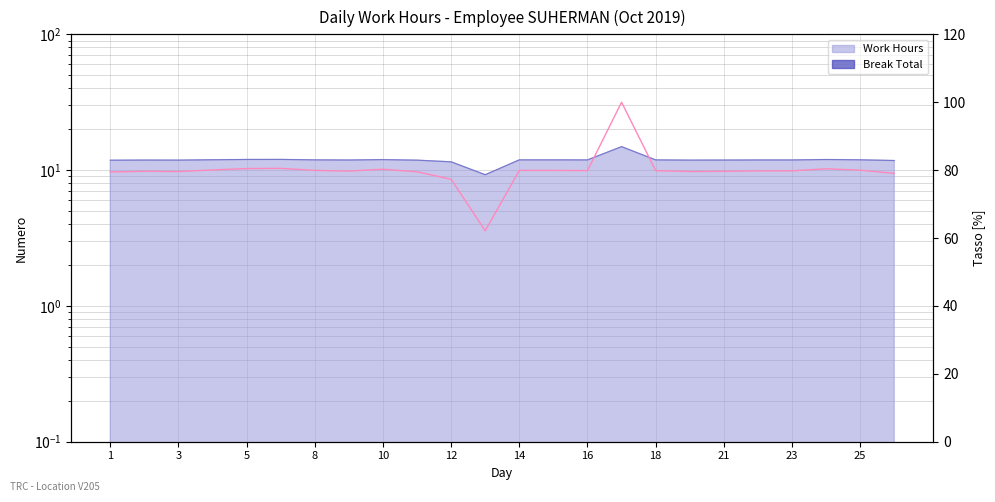

Approximately how many times larger is the value at 1 compared to 16?

1.0